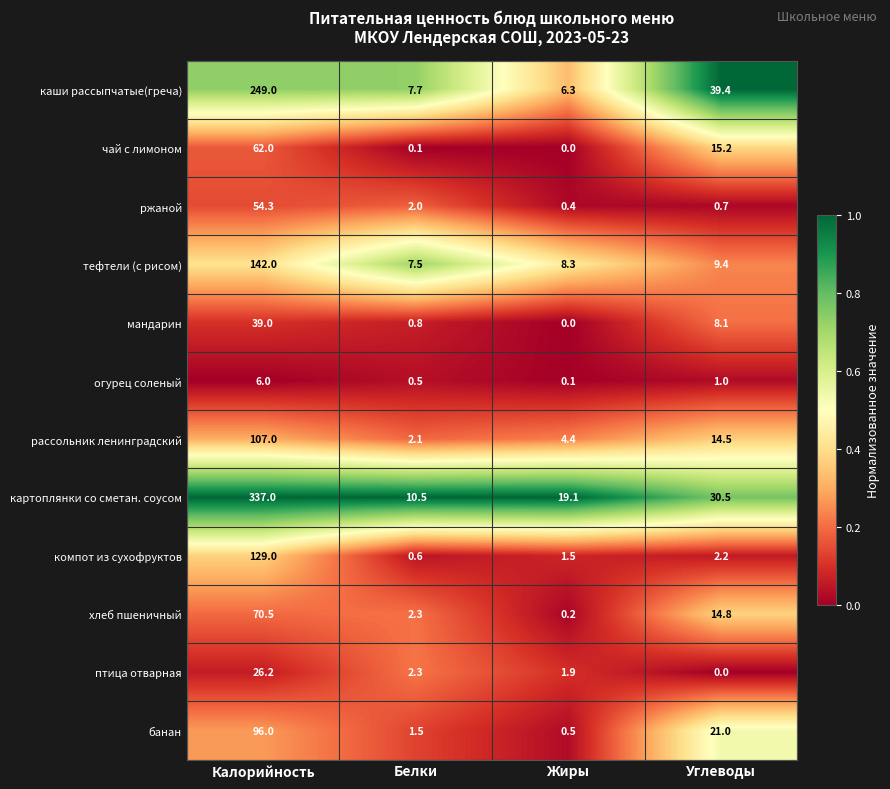

At Калорийность, list the series in order from smallest to largest.

огурец соленый, птица отварная, мандарин, ржаной, чай с лимоном, хлеб пшеничный, банан, рассольник ленинградский, компот из сухофруктов, тефтели (с рисом), каши рассыпчатые(греча), картоплянки со сметан. соусом